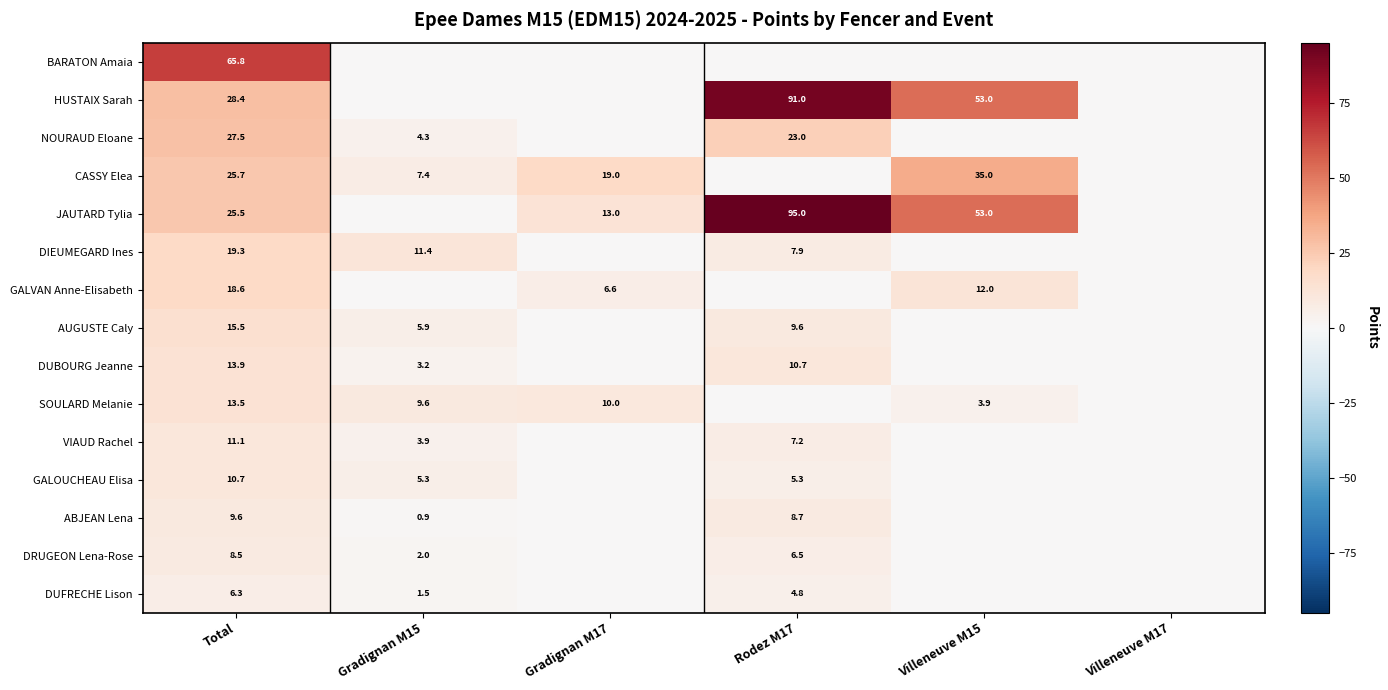

Rank the series at Total from highest to lowest value.

BARATON Amaia, HUSTAIX Sarah, NOURAUD Eloane, CASSY Elea, JAUTARD Tylia, DIEUMEGARD Ines, GALVAN Anne-Elisabeth, AUGUSTE Caly, DUBOURG Jeanne, SOULARD Melanie, VIAUD Rachel, GALOUCHEAU Elisa, ABJEAN Lena, DRUGEON Lena-Rose, DUFRECHE Lison